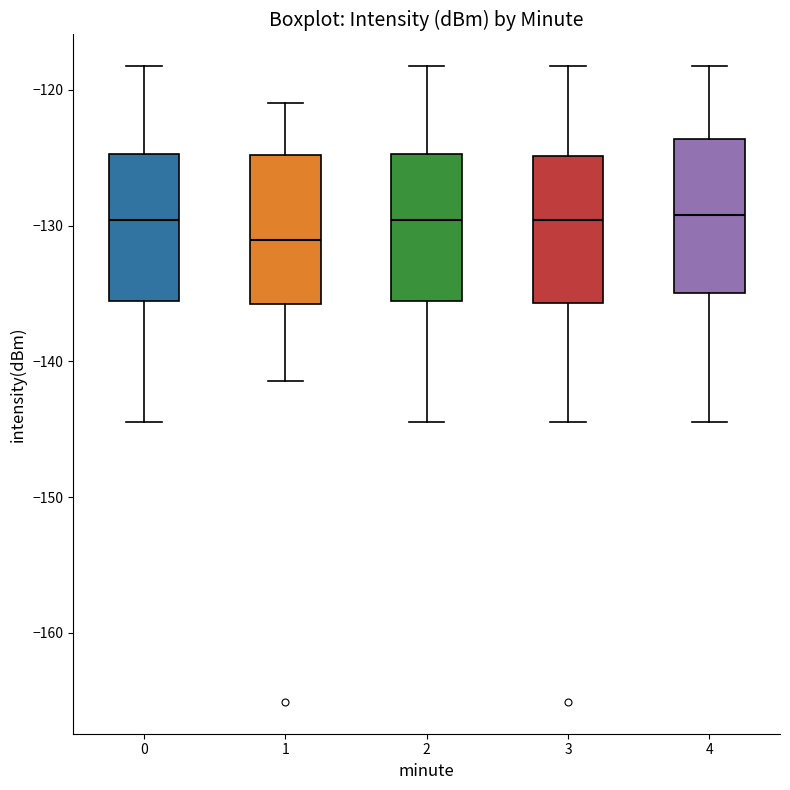

Reading left to right, transcribe this box plot: for each box, give where its median line is, the range the box spans, and where its two whiskers end, as read against the y-axis. The values are not printed on the chart, so give them approximately, as read against the axis.

0: median -130, box -136 to -125, whiskers -144 to -118
1: median -131, box -136 to -125, whiskers -141 to -121
2: median -130, box -136 to -125, whiskers -144 to -118
3: median -130, box -136 to -125, whiskers -144 to -118
4: median -129, box -135 to -124, whiskers -144 to -118